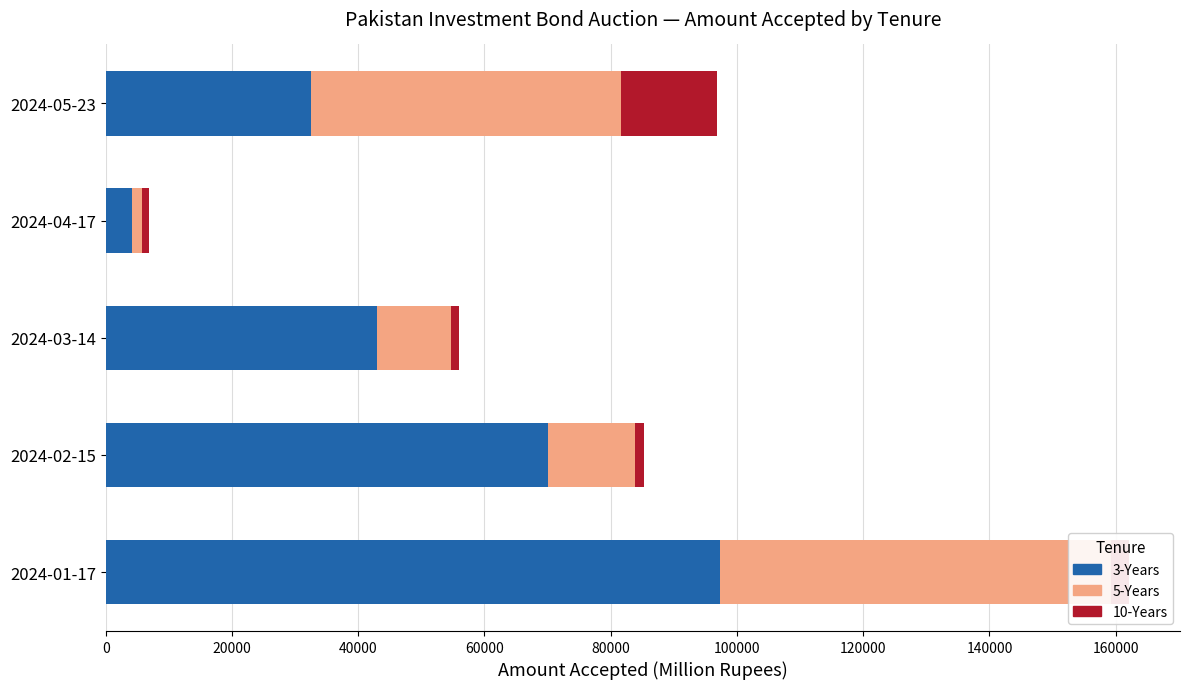

Which series changed the most between 2024-02-15 and 2024-04-17?

3-Years